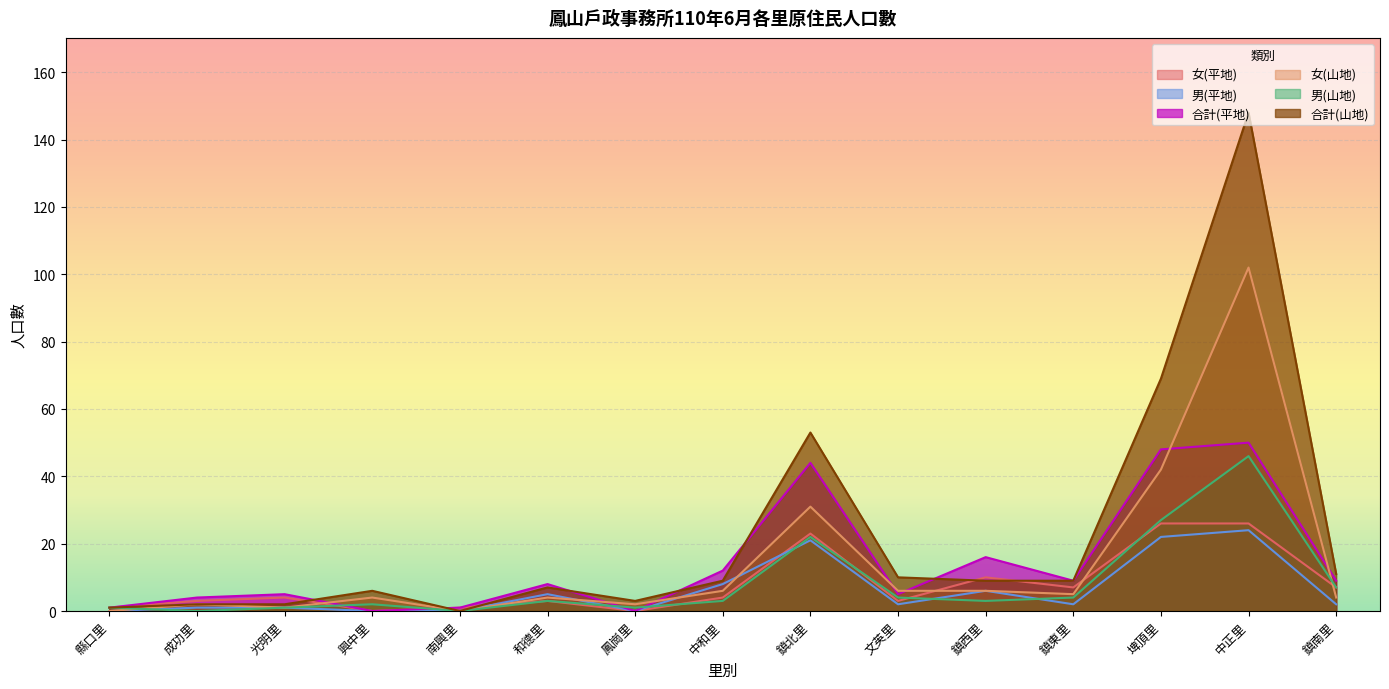

What is the difference between the 女(平地) values at 和德里 and 縣口里?

2